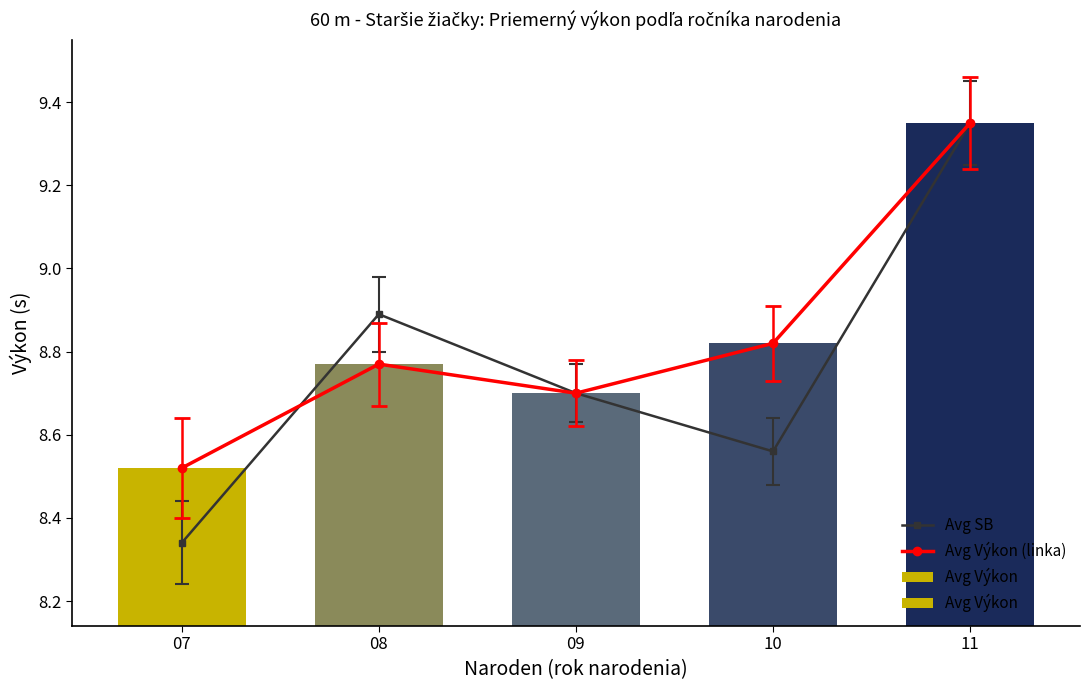

Which category has the lowest value across all series?

07